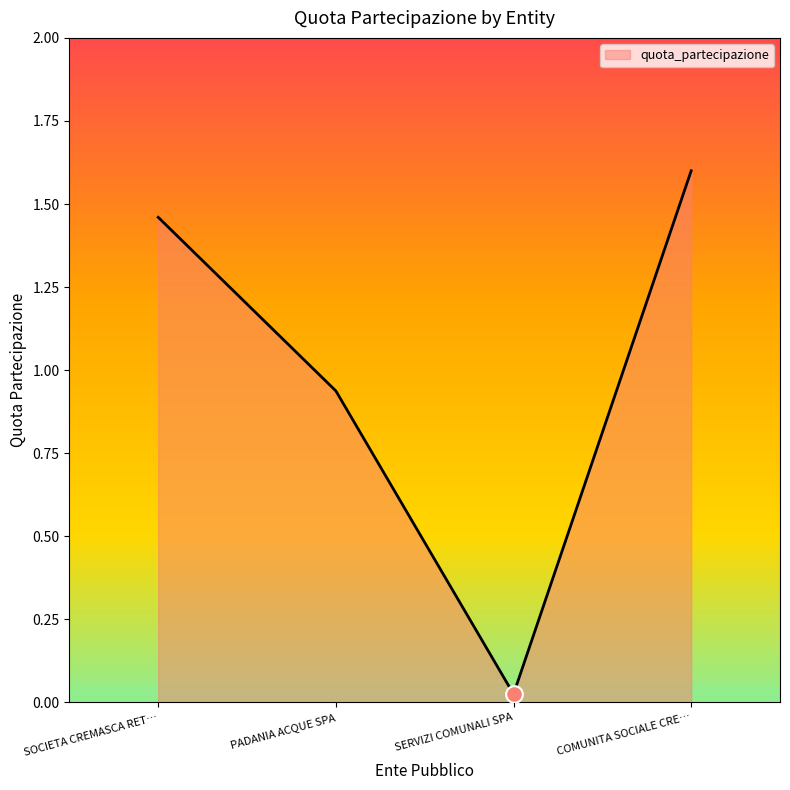

What is the difference between the maximum and minimum values?

1.6